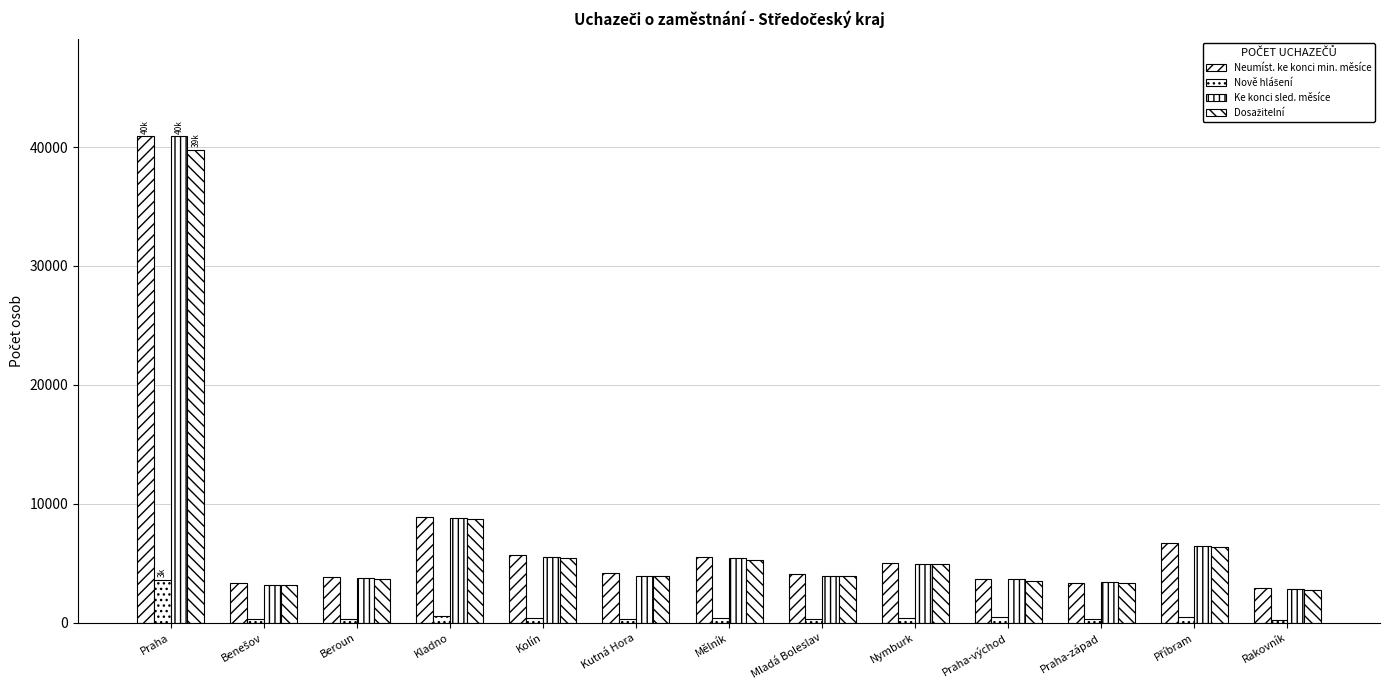

Count the number of data series in this chart.

4